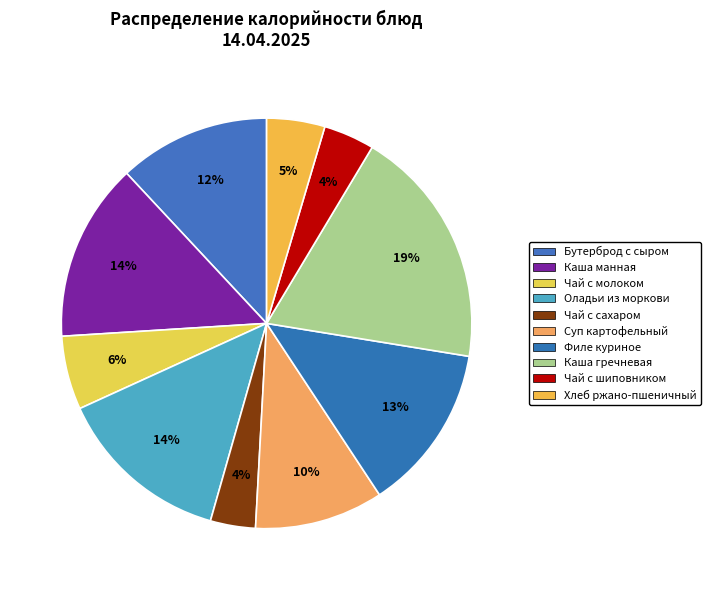

Which category has the biggest portion of the pie?

Каша гречневая